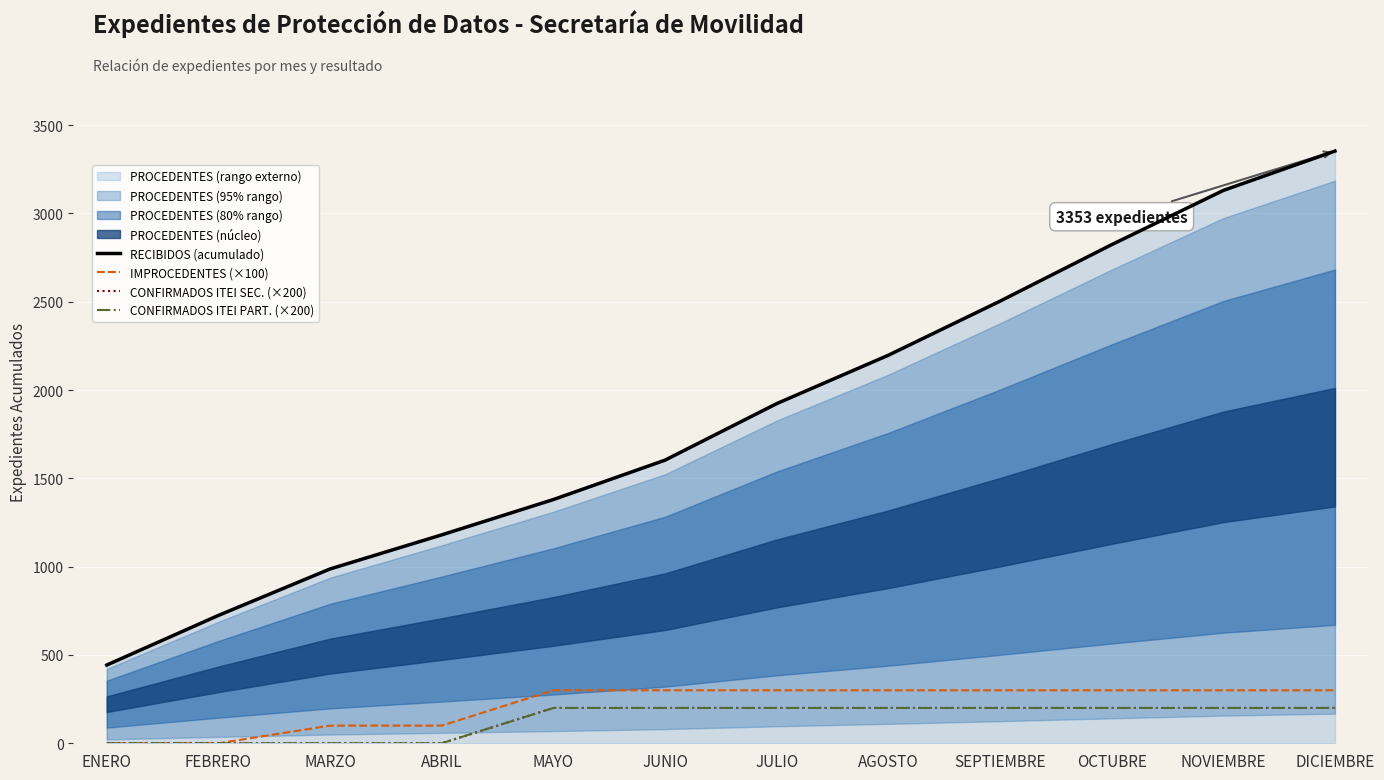

Which series has the widest spread of values?

RECIBIDOS (acumulado)